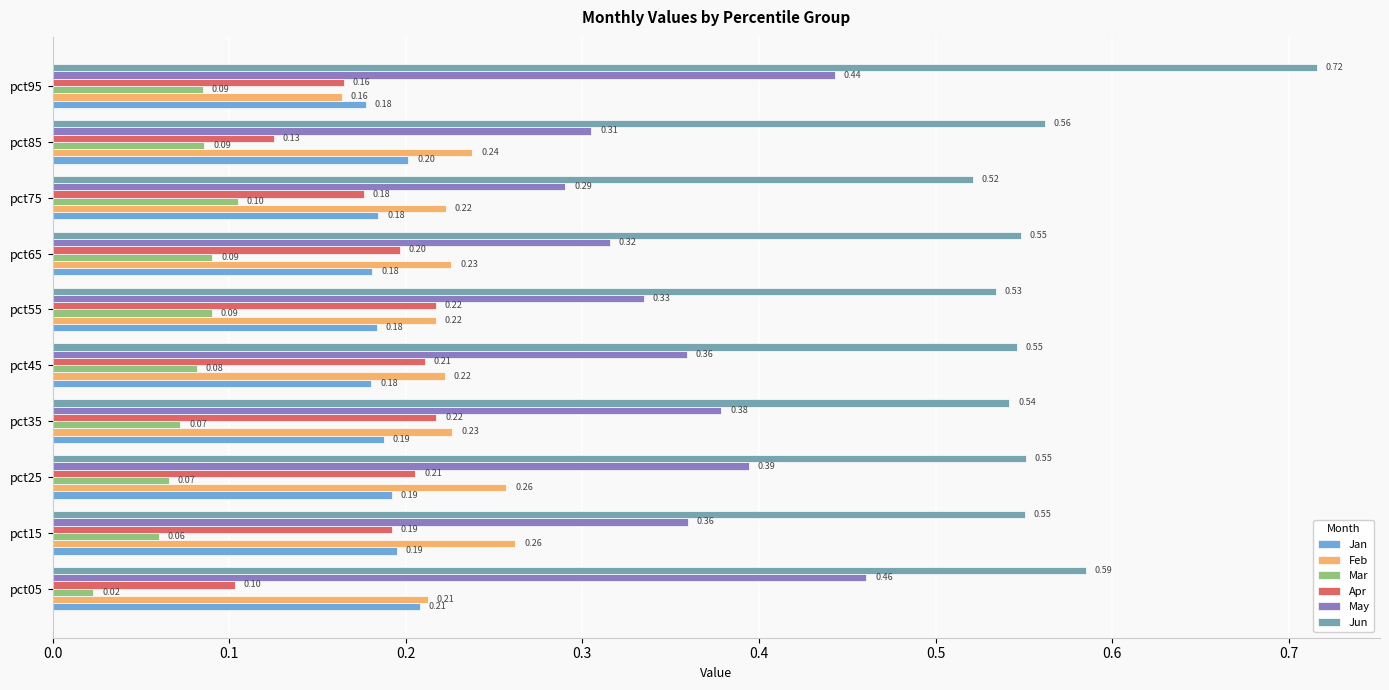

What is the sum of the May values at pct25 and pct45?

0.8